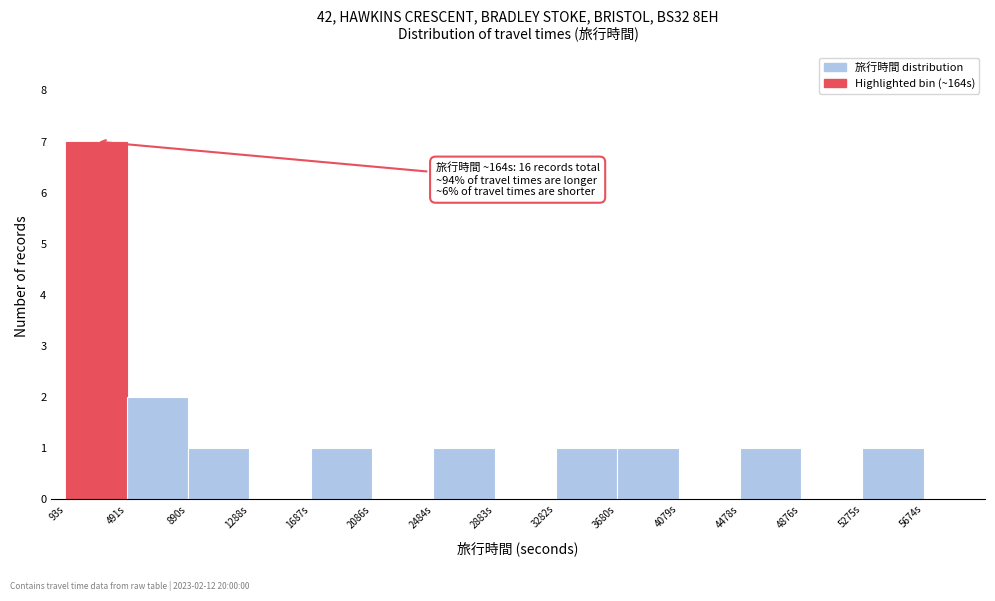

Over which range of the x-axis is the bar tallest?

100 to 500